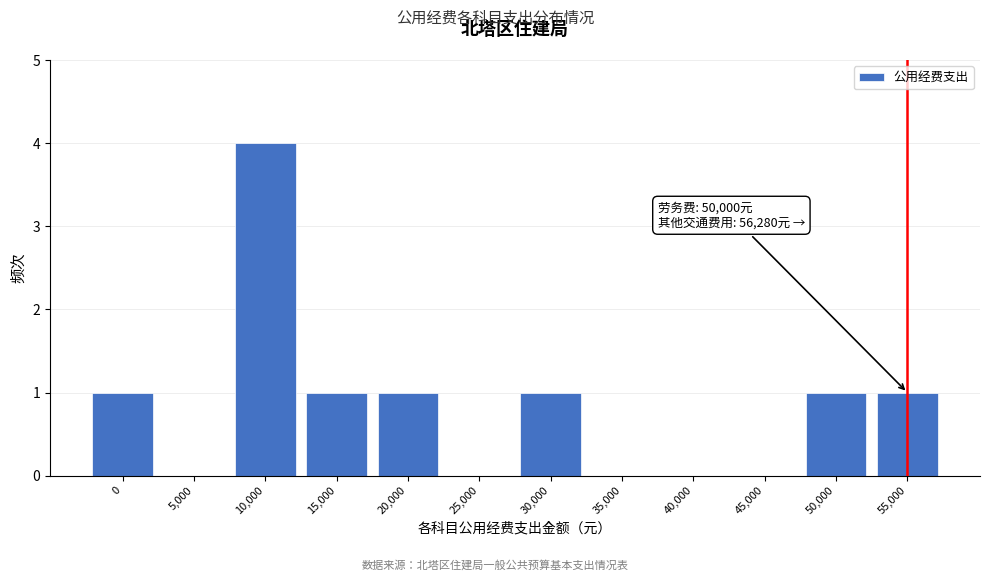

Reading right to left, transcribe all the data shown in this chart.

55,000=1	50,000=1	45,000=0	40,000=0	35,000=0	30,000=1	25,000=0	20,000=1	15,000=1	10,000=4	5,000=0	0=1